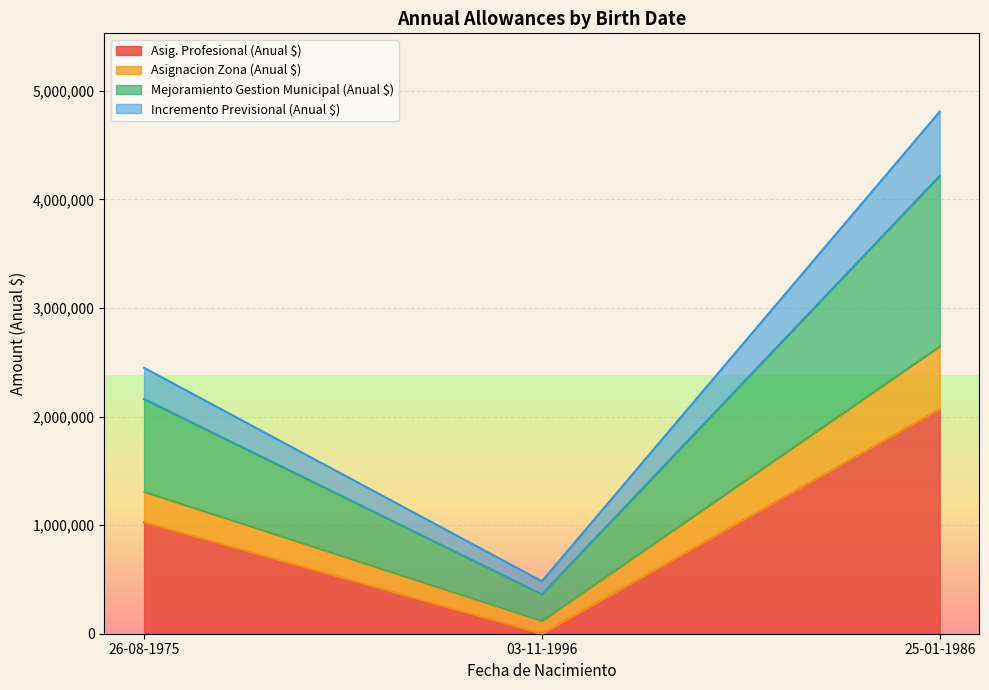

Does the chart display data point markers on the line(s)?

No